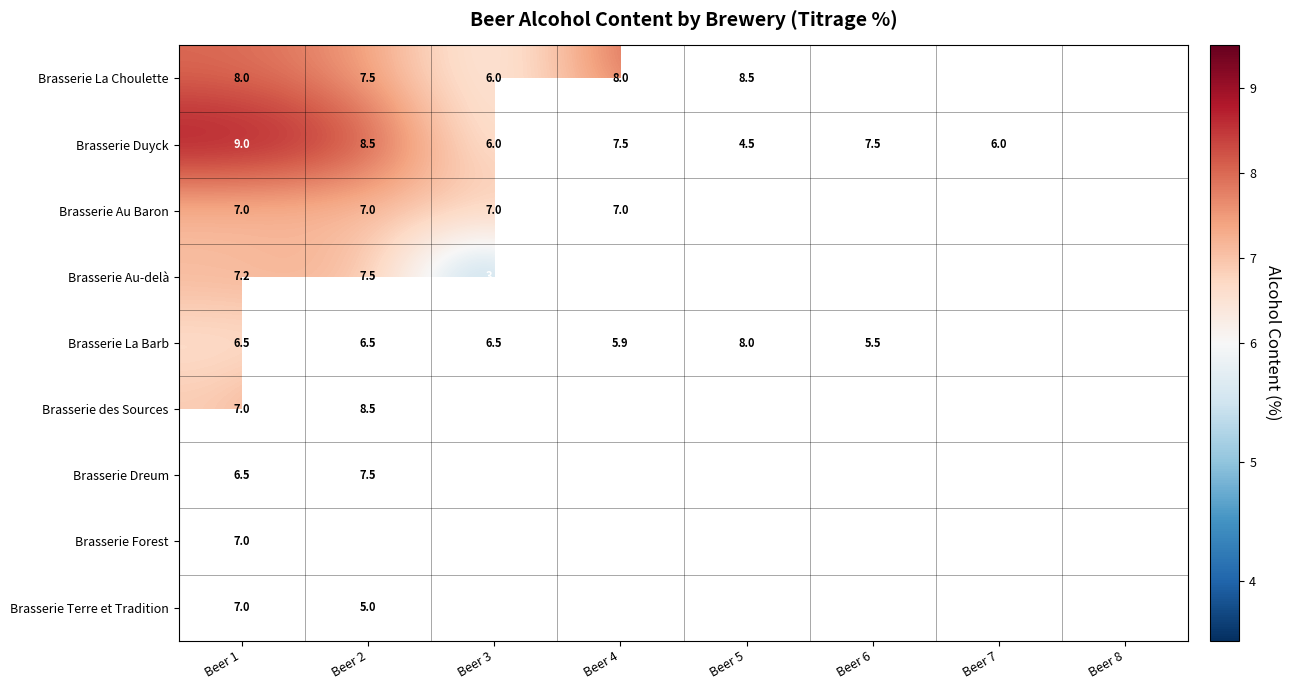

How many distinct data groups are displayed?

9